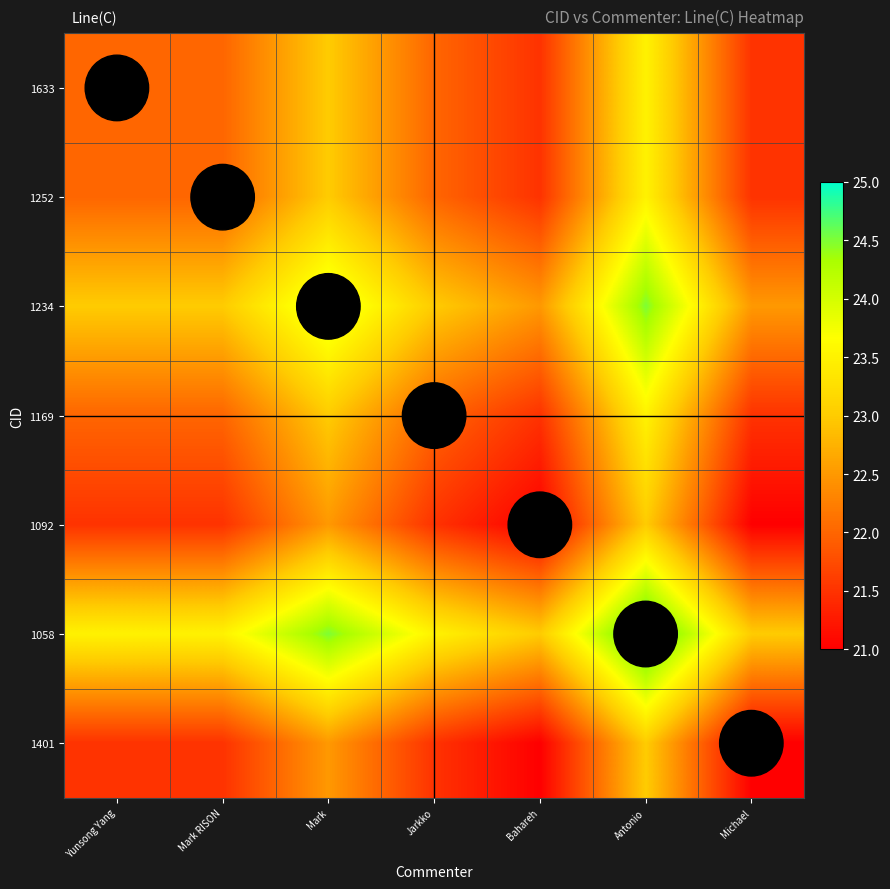

List the series in order of their peak value, highest first.

1058, 1234, 1633, 1252, 1169, 1092, 1401